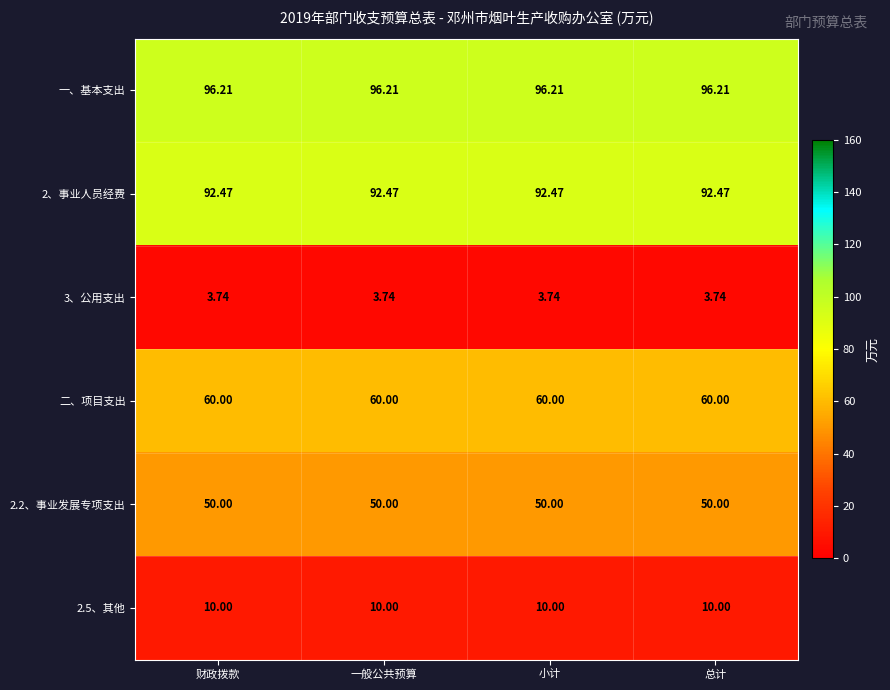

Which series has the largest total across all categories?

一、基本支出